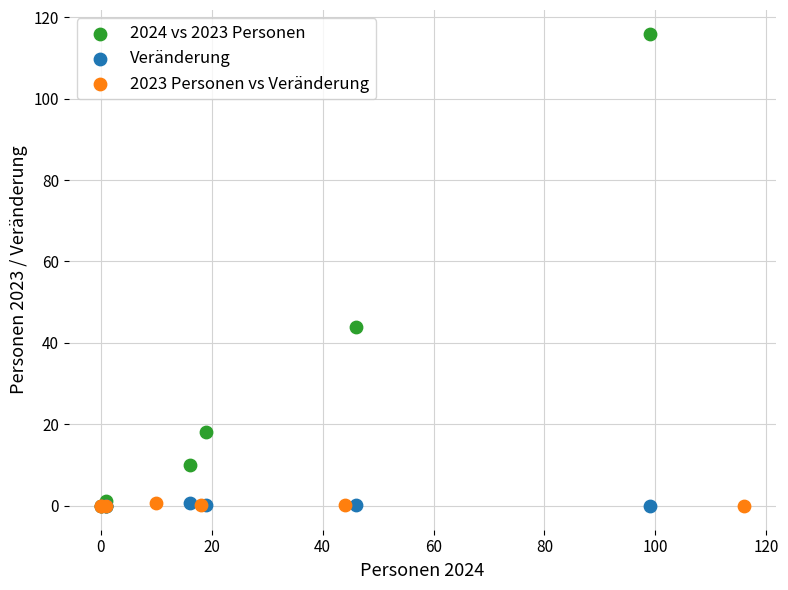

Which series contains the highest Y value?

2024 vs 2023 Personen